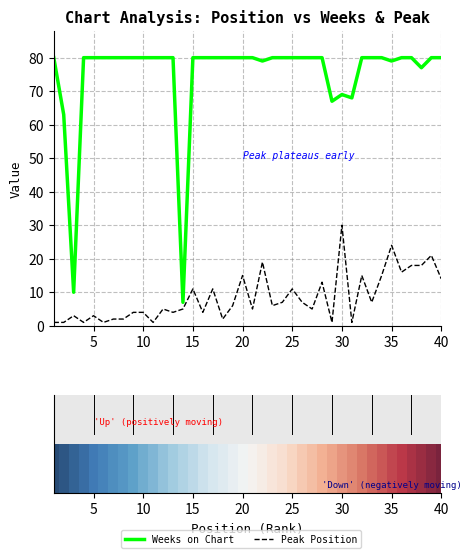

List the series in order of their peak value, highest first.

Weeks on Chart, Peak Position